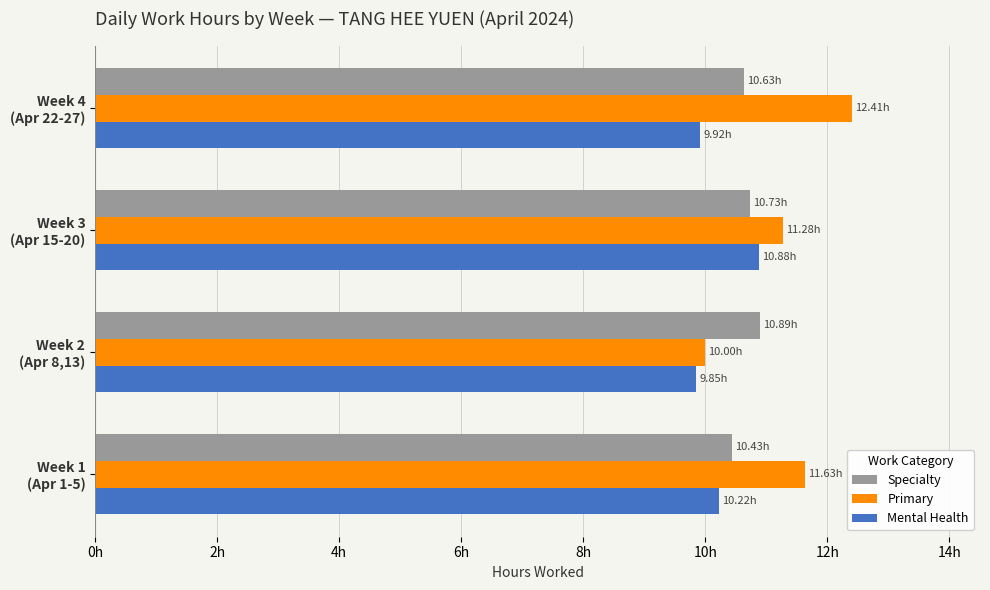

What are all the series names shown in the legend?

Specialty, Primary, Mental Health